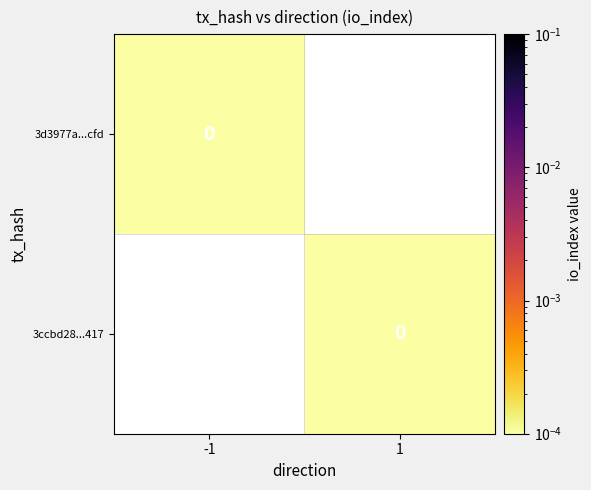

Is it true that 3ccbd28...417 equals 0.0 at 1?

True